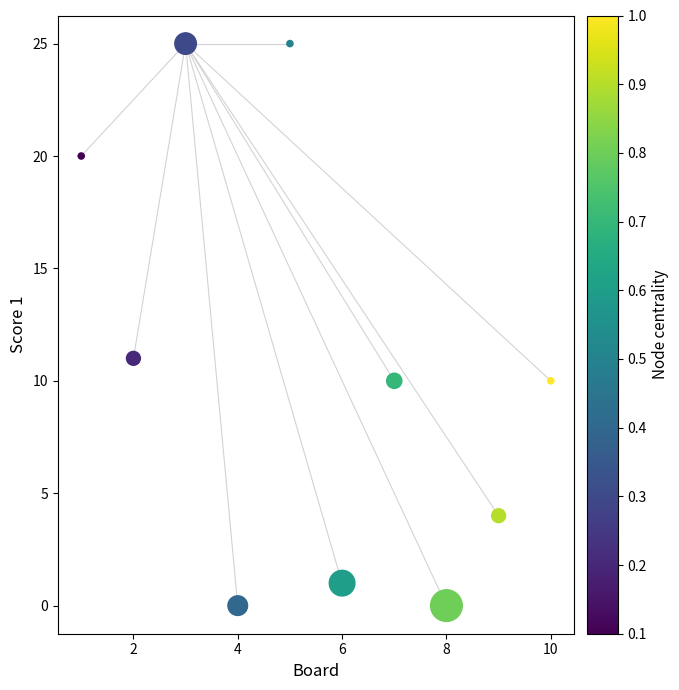

What is the range of Y values (max minus min)?

25